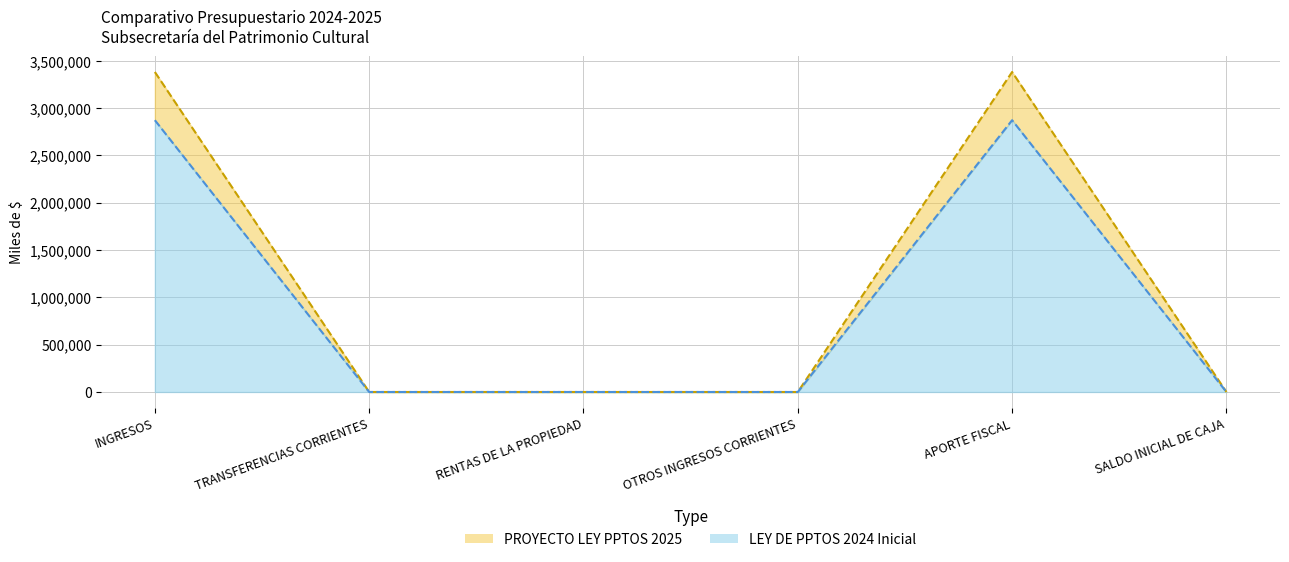

Rank the series by their maximum value, from lowest to highest.

LEY DE PPTOS 2024 Inicial line, PROYECTO LEY PPTOS 2025 line